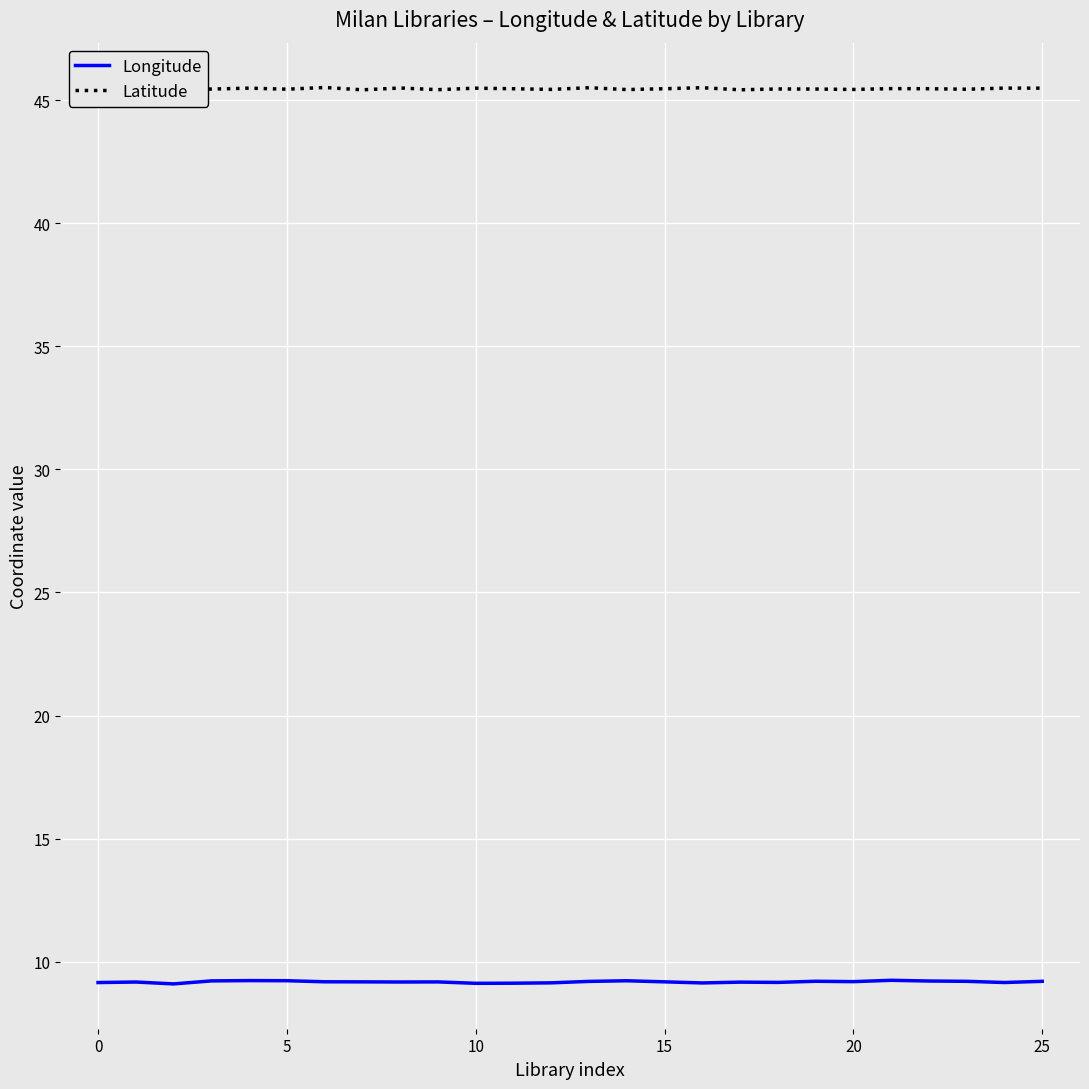

What is the average value of the Latitude series?

45.5